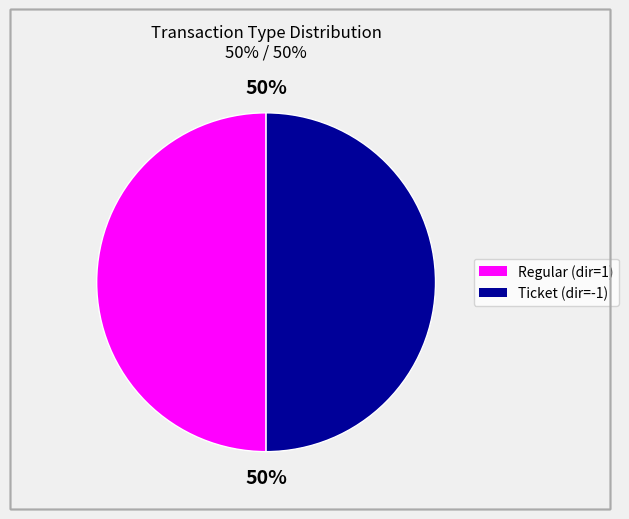

To the nearest percent, what is the average slice percentage?

50%